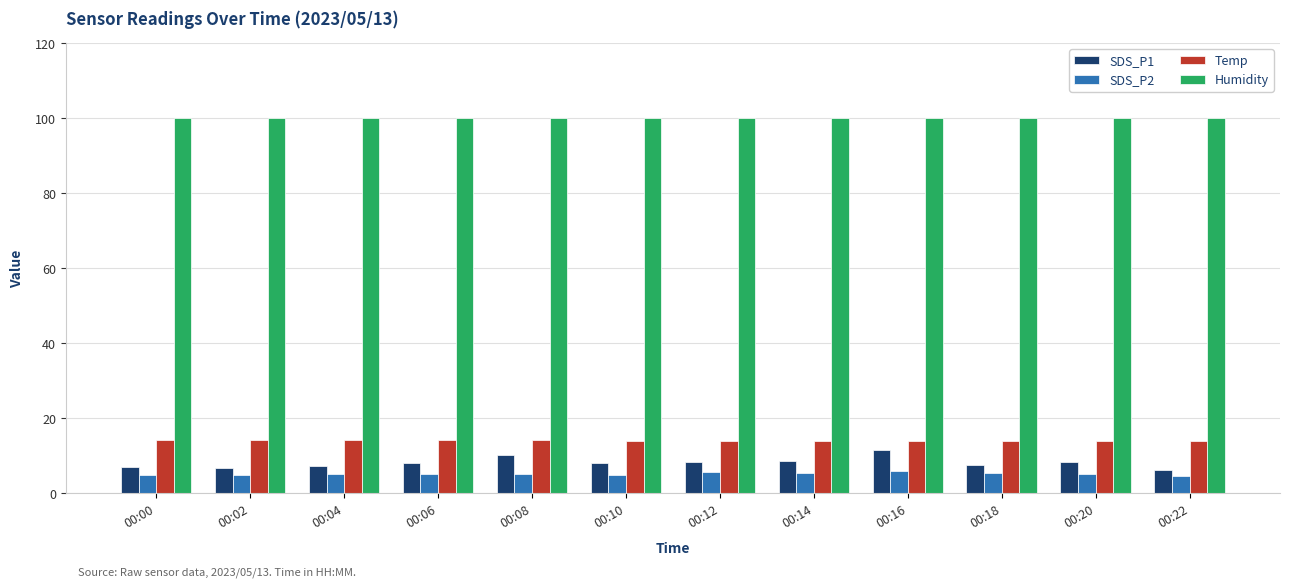

At 00:02, list the series in order from largest to smallest.

Humidity, Temp, SDS_P1, SDS_P2